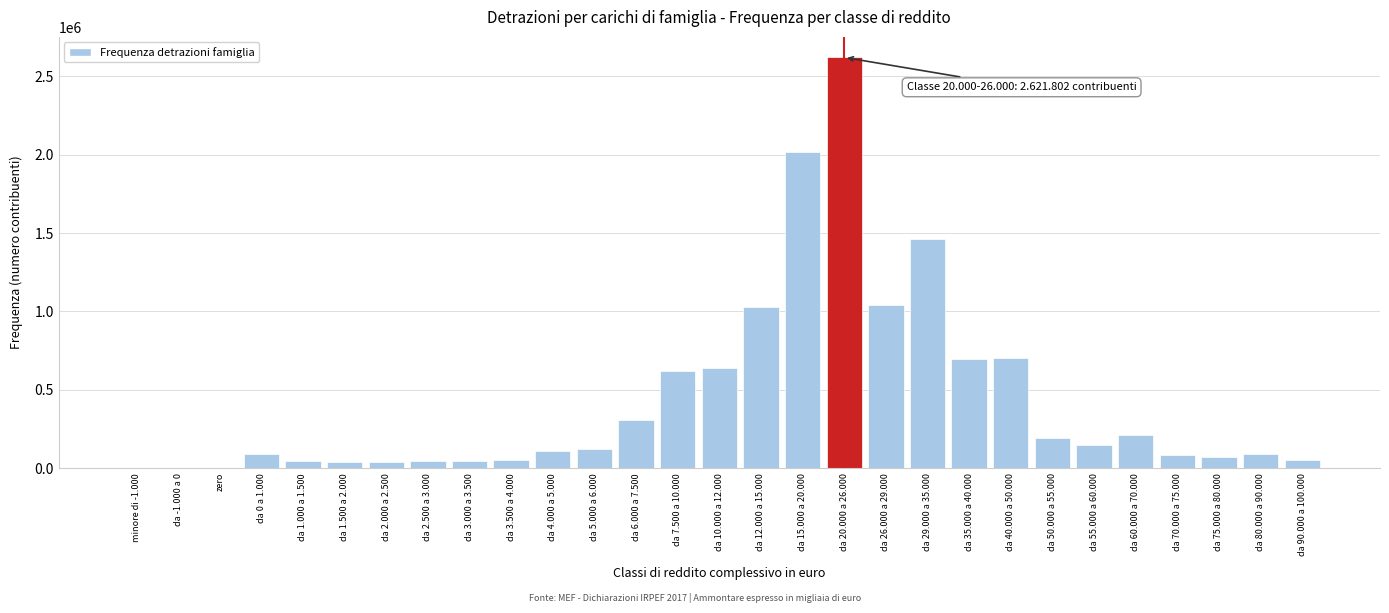

At which label is the value closest to 1310909?

da 29.000 a 35.000